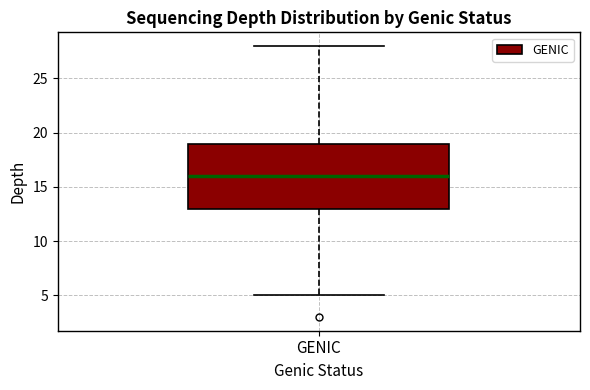

Where does the median line of the box for GENIC sit on the y-axis? The values are not printed on the chart, so give them approximately, as read against the axis.

16